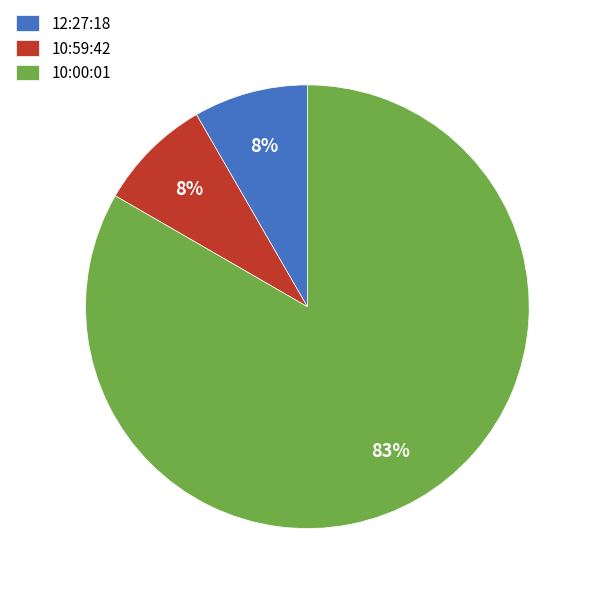

What percentage is the 10:59:42 slice, to the nearest percent?

8%